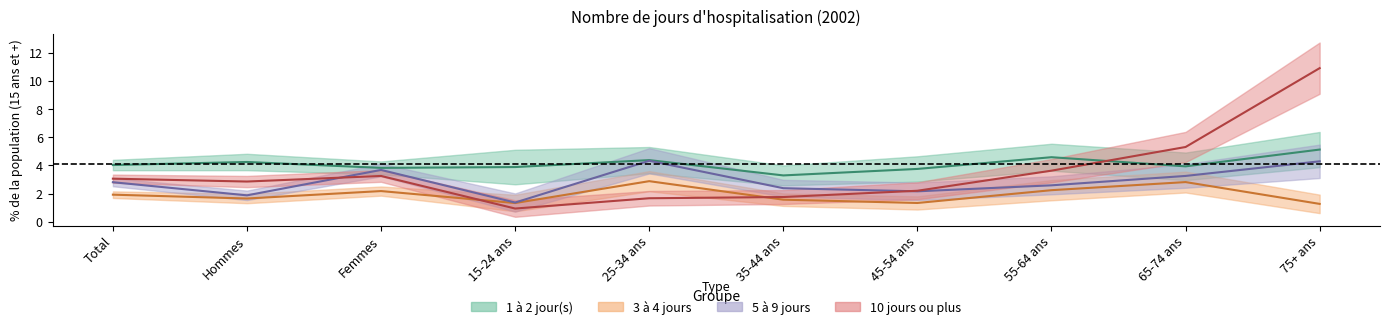

What is the total value across all series at Hommes?

10.7